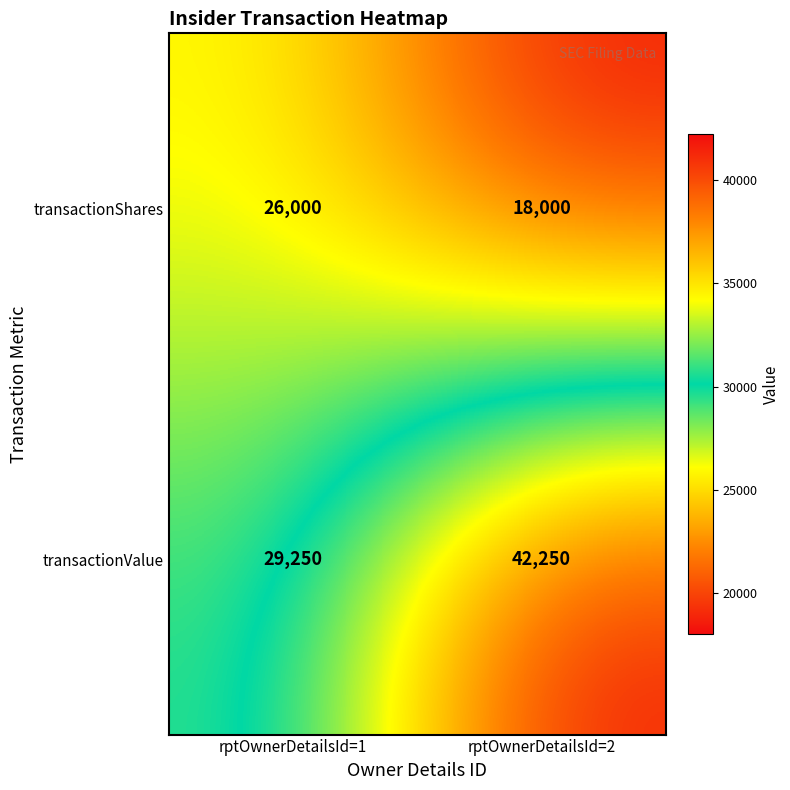

At which label is transactionValue closest to 35750?

rptOwnerDetailsId=1